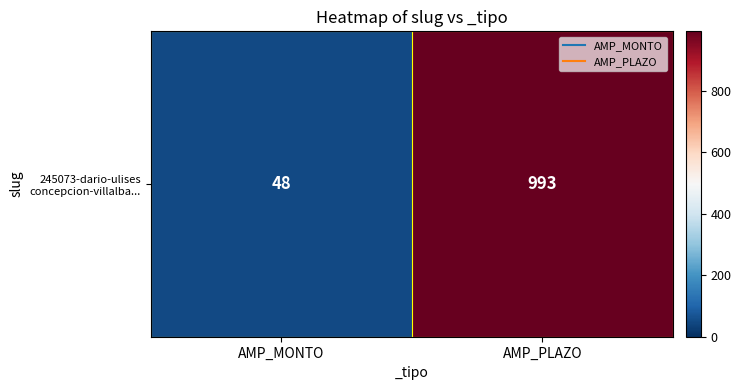

List the labels in order of value, smallest first.

AMP_MONTO, AMP_PLAZO